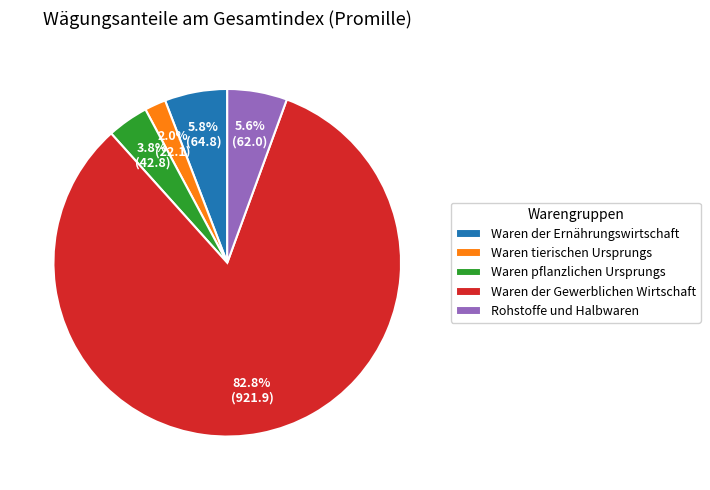

Is it true that Waren der Ernährungswirtschaft is 6% of the pie?

True